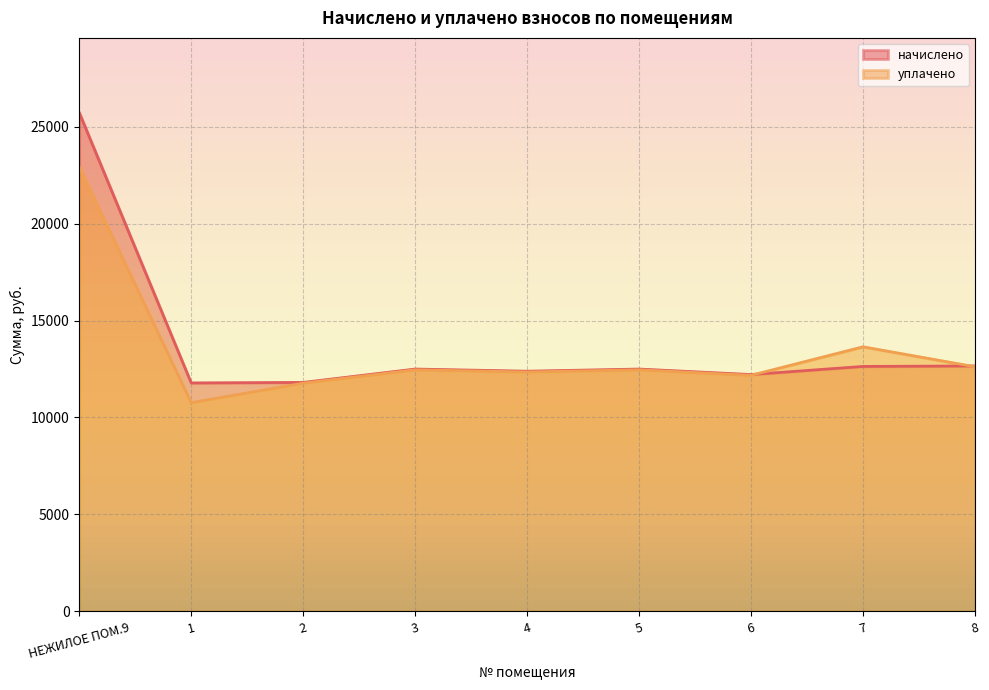

What is the average value of the начислено series?

13799.0